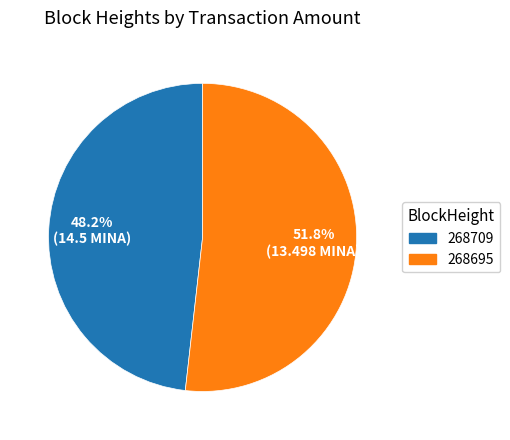

What is the total percentage of 268709 and 268695?

100.0%